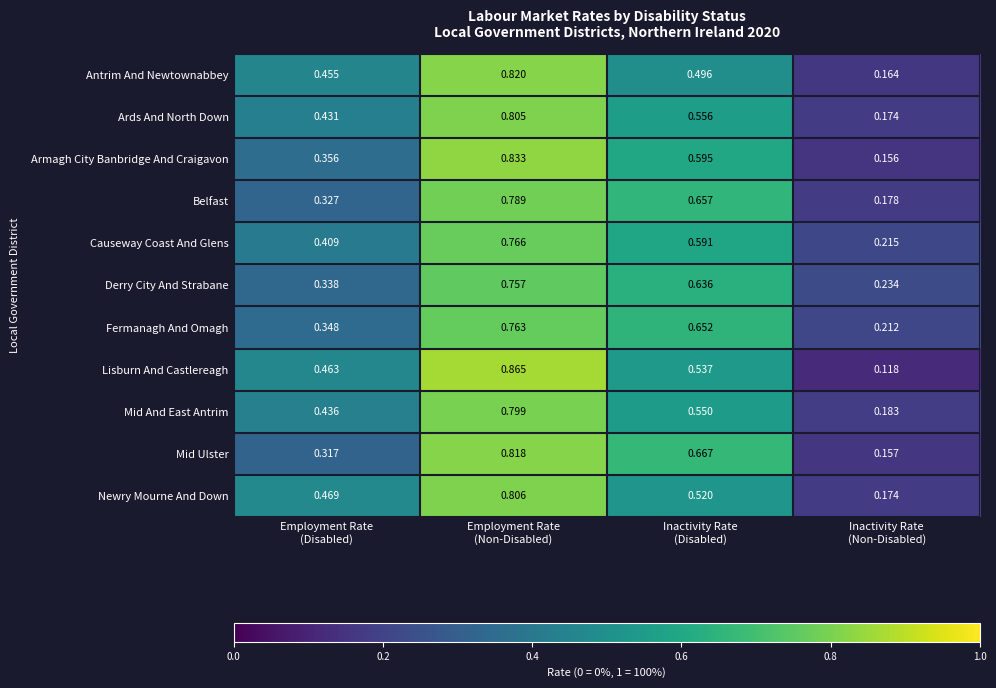

Which series has the largest total across all categories?

Lisburn And Castlereagh